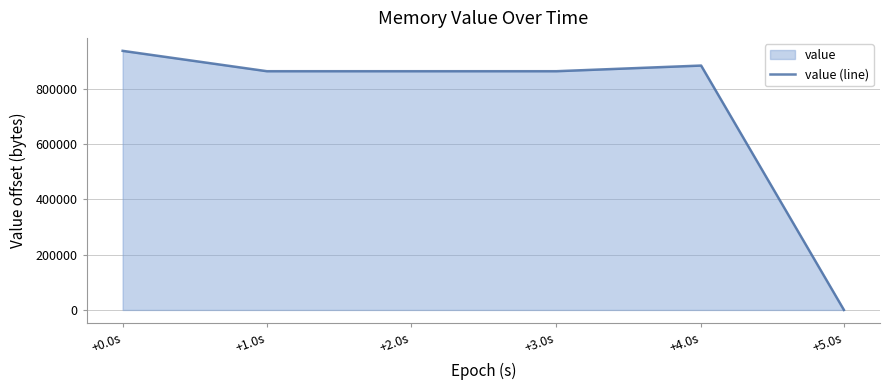

What is the difference between the maximum and minimum values?

937984